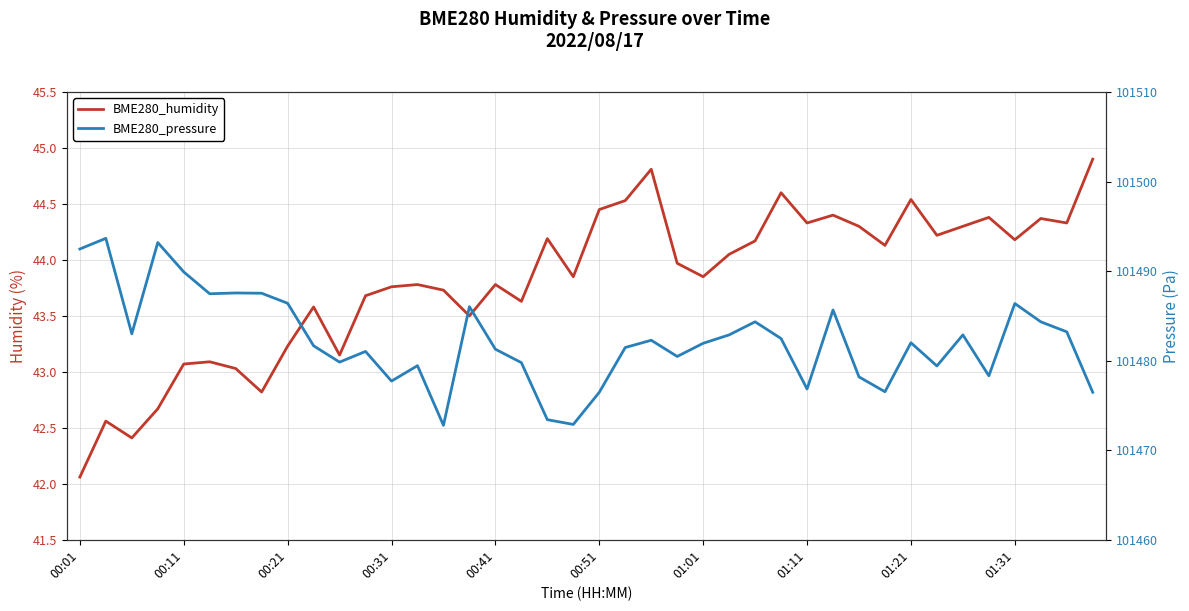

What is the average value of the BME280_pressure series?

101482.2